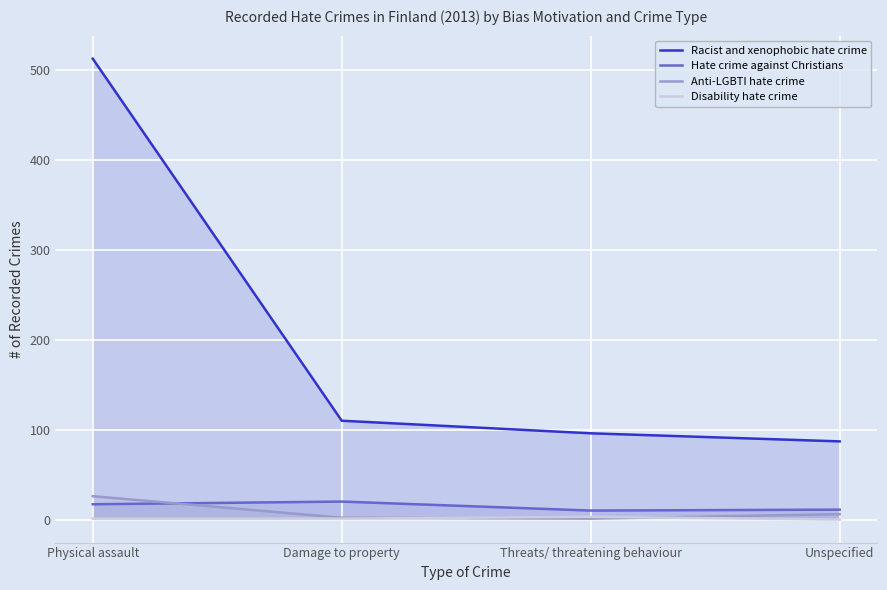

What is the label of the 4th point from the left?

Unspecified